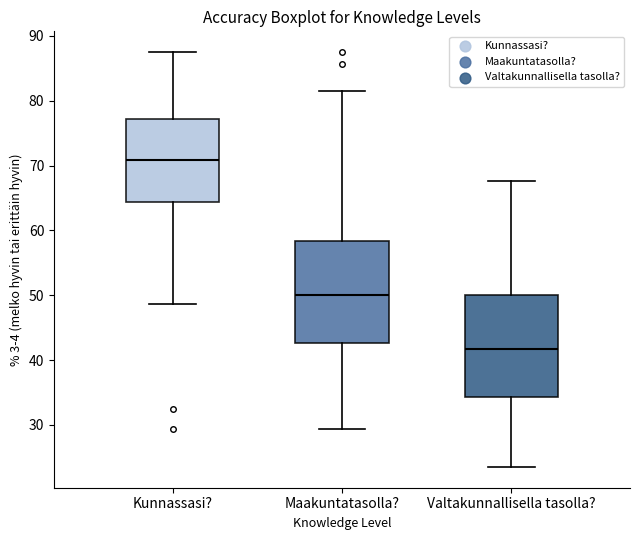

Where is the lower edge of the box for Kunnassasi? on the y-axis? The values are not printed on the chart, so give them approximately, as read against the axis.

64